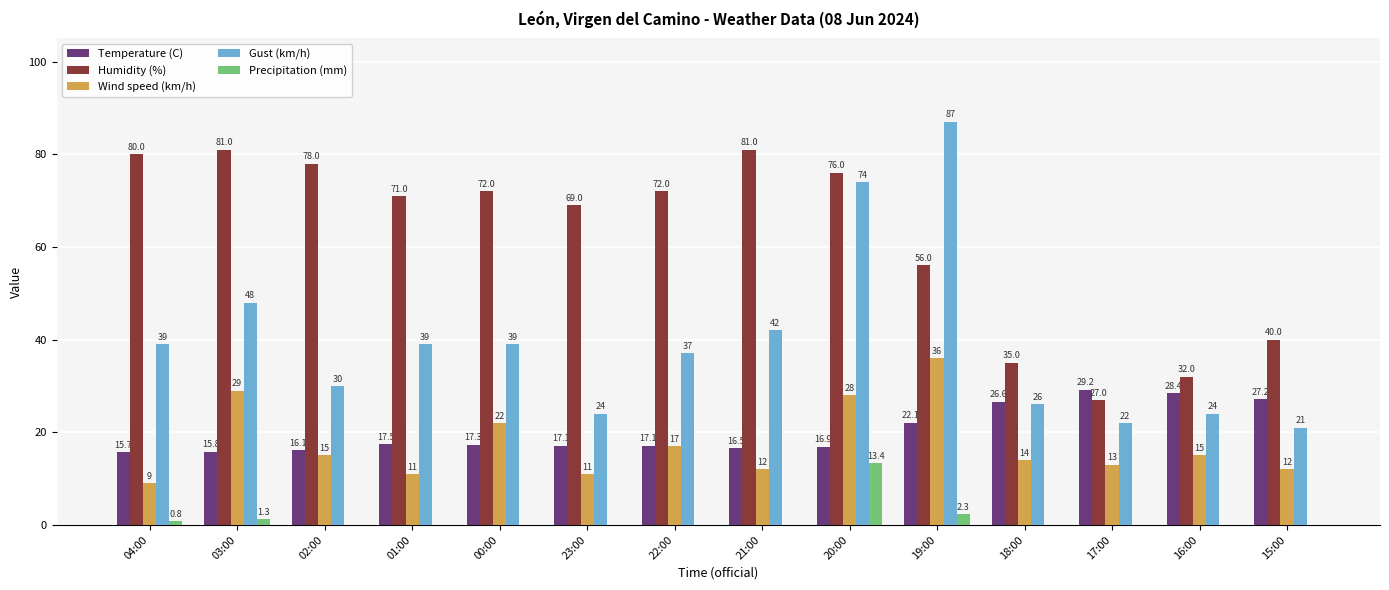

What is the total value across all series at 17:00?

91.2